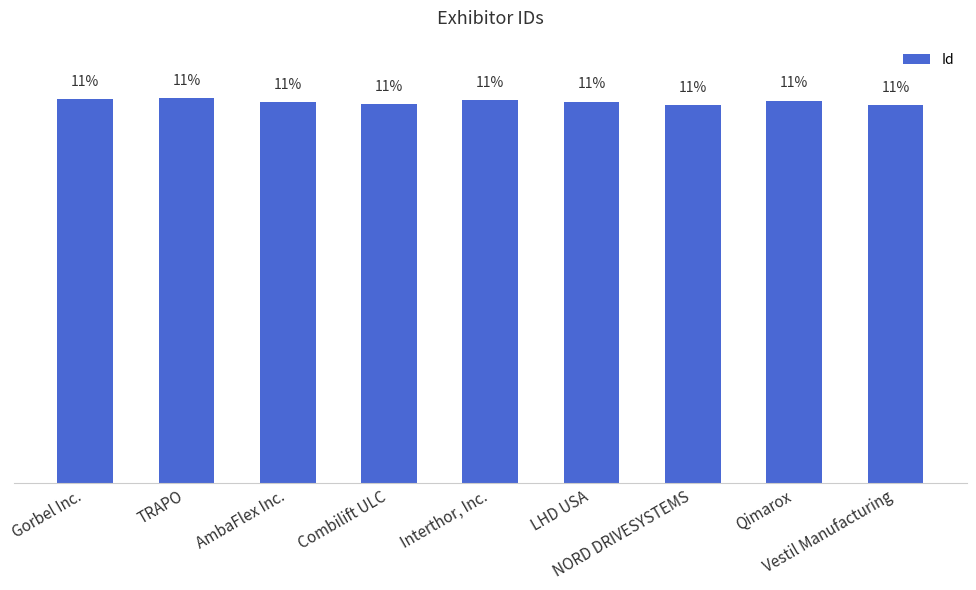

Reading left to right, list all the values displayed in this chart.

Gorbel Inc.=11.2	TRAPO=11.2	AmbaFlex Inc.=11.1	Combilift ULC=11.0	Interthor, Inc.=11.2	LHD USA=11.1	NORD DRIVESYSTEMS=11.0	Qimarox=11.1	Vestil Manufacturing=11.0